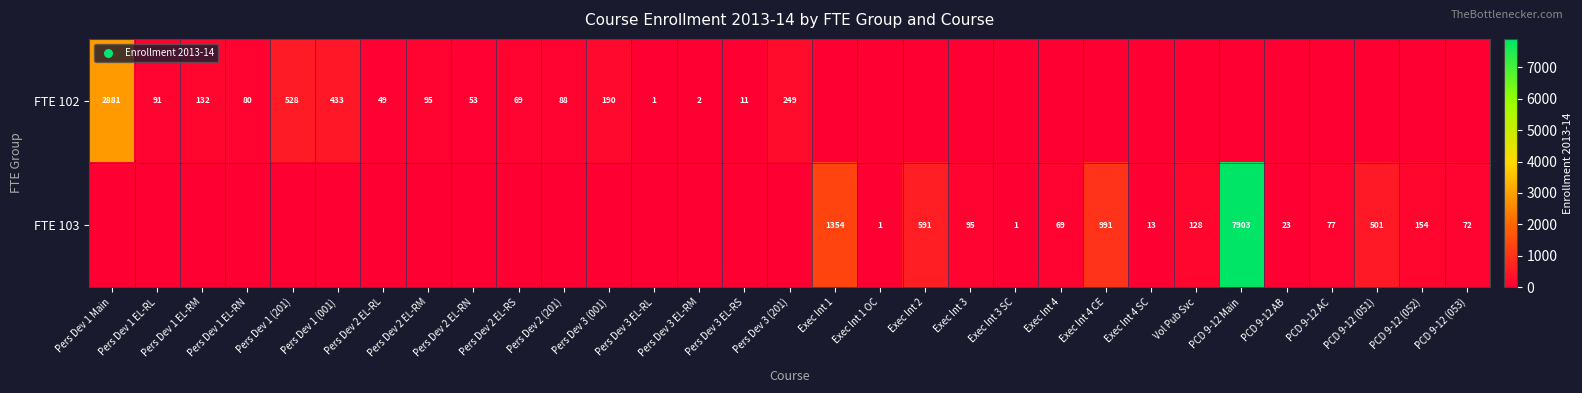

The FTE 102 series shows 69 at Pers Dev 2 EL-RS. True or false?

True